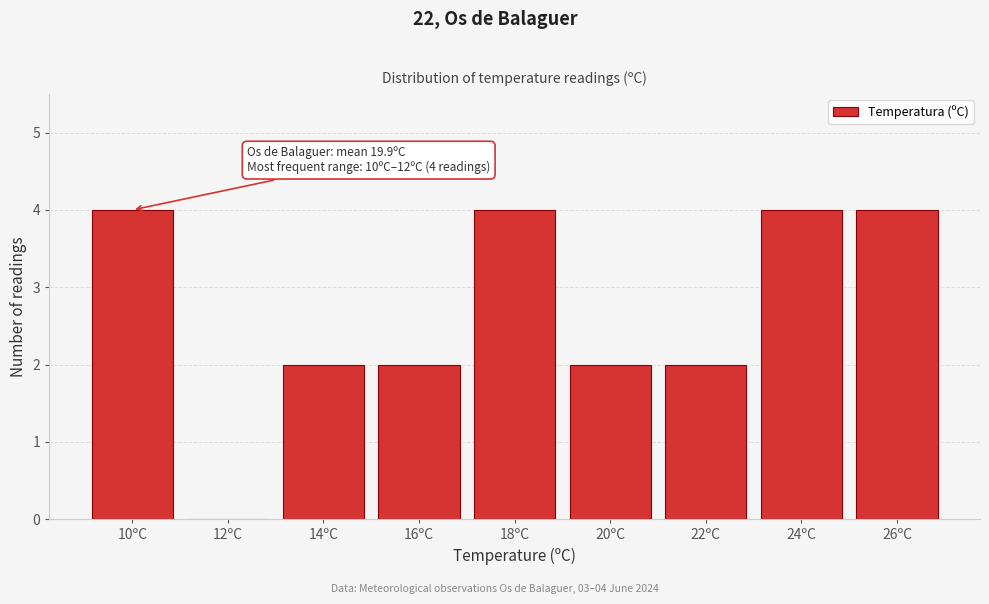

Reading left to right, transcribe all the data shown in this chart.

10ºC=4	12ºC=0	14ºC=2	16ºC=2	18ºC=4	20ºC=2	22ºC=2	24ºC=4	26ºC=4